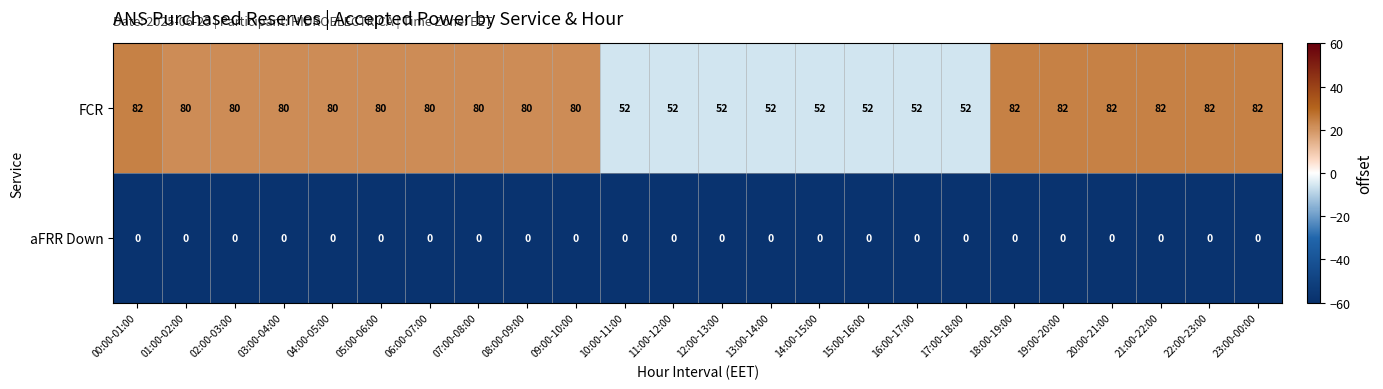

At which label does FCR first exceed 80?

00:00-01:00